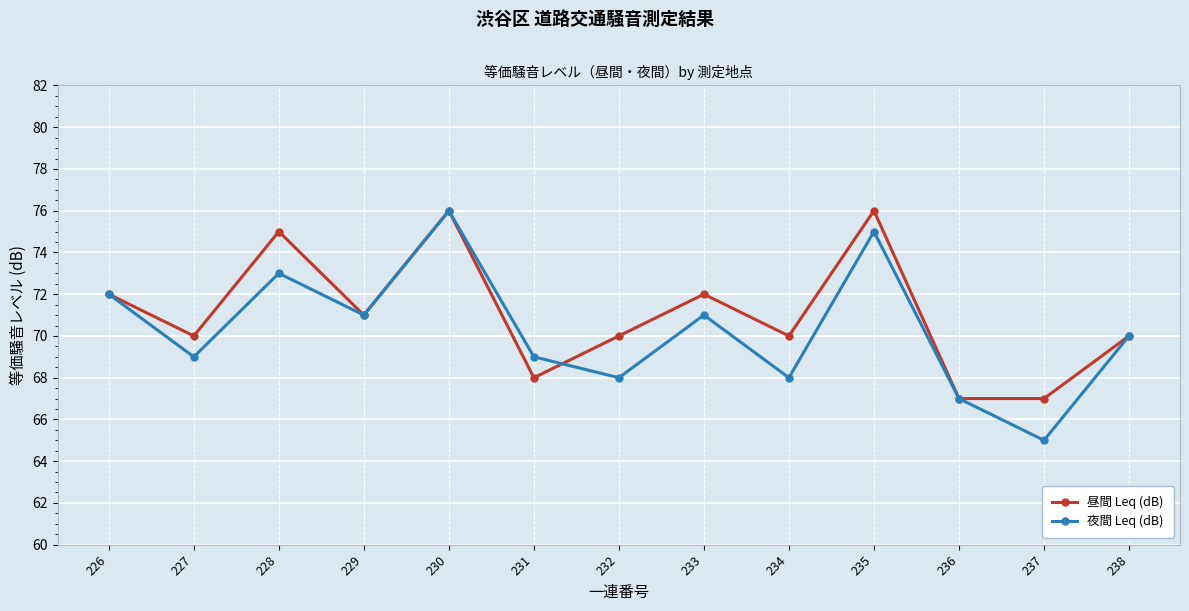

Reading left to right, transcribe all the data shown in this chart.

昼間 Leq (dB): 72	70	75	71	76	68	70	72	70	76	67	67	70
夜間 Leq (dB): 72	69	73	71	76	69	68	71	68	75	67	65	70